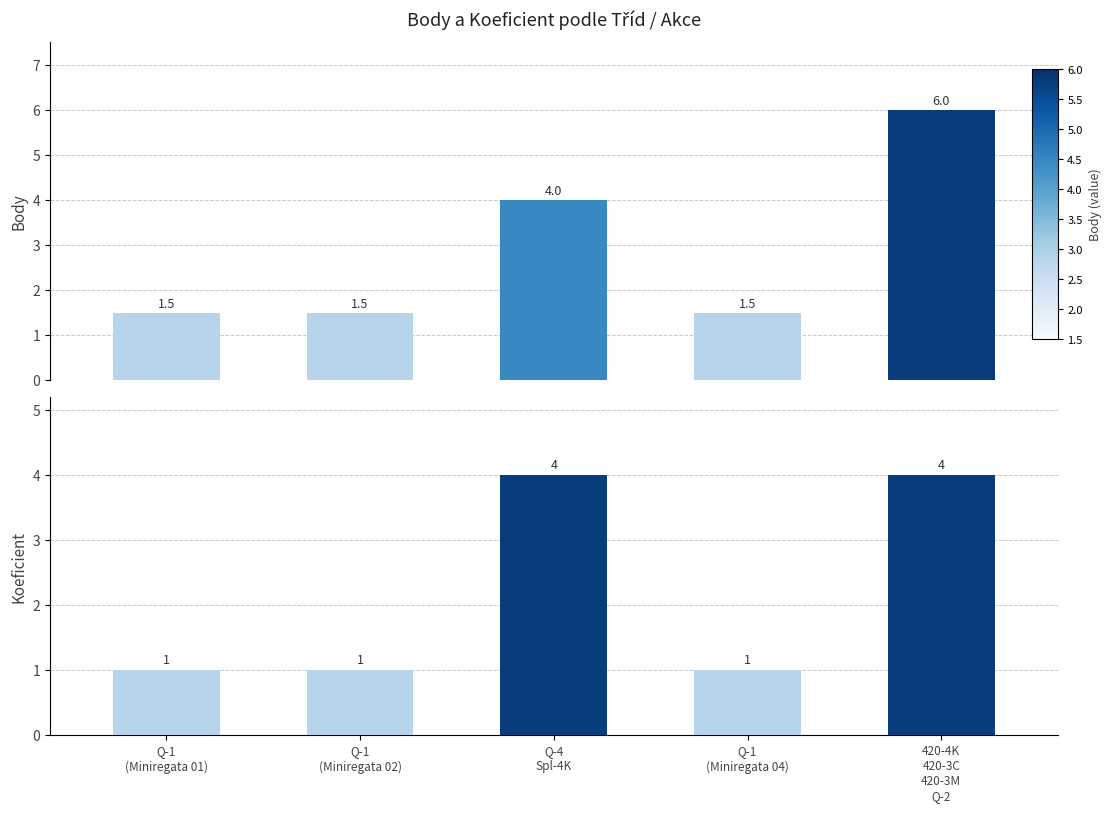

How many Body values are between 1 and 4?

4